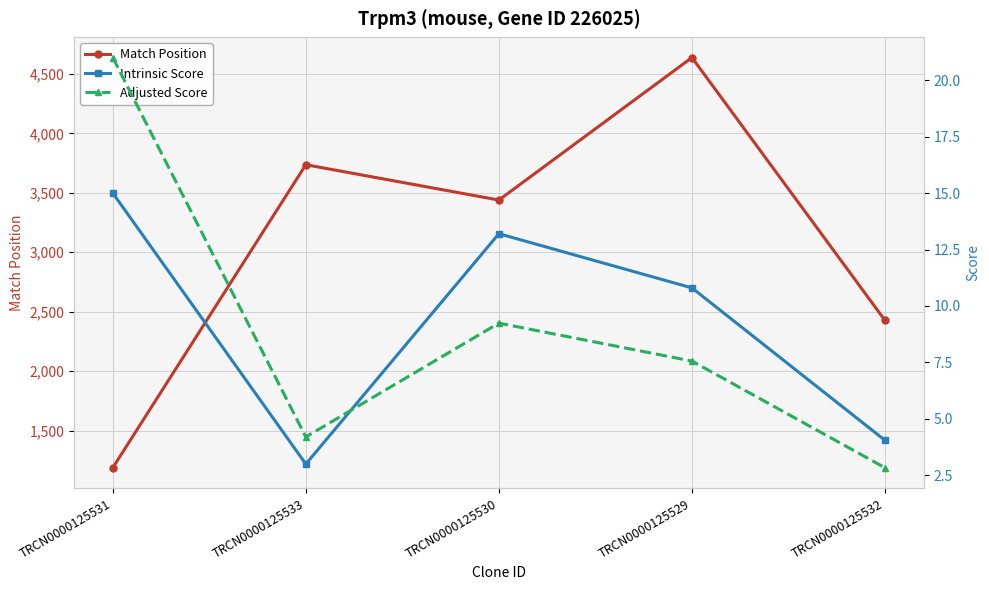

What value does the Intrinsic Score series have at TRCN0000125530?

13.2